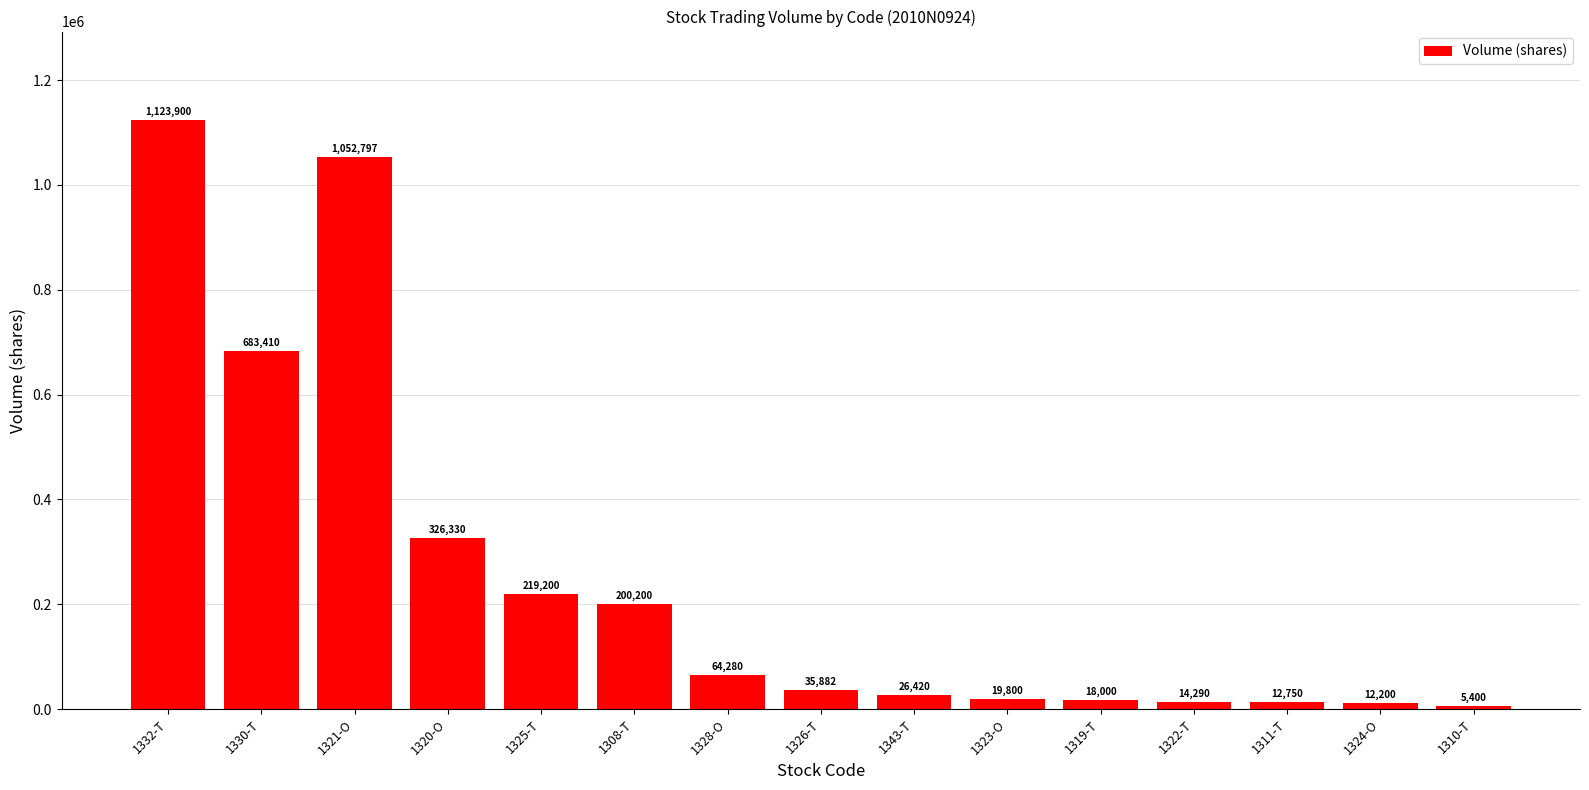

Reading right to left, extract all data points from this chart.

1310-T=5400	1324-O=12200	1311-T=12750	1322-T=14290	1319-T=18000	1323-O=19800	1343-T=26420	1326-T=35882	1328-O=64280	1308-T=200200	1325-T=219200	1320-O=326330	1321-O=1052797	1330-T=683410	1332-T=1123900